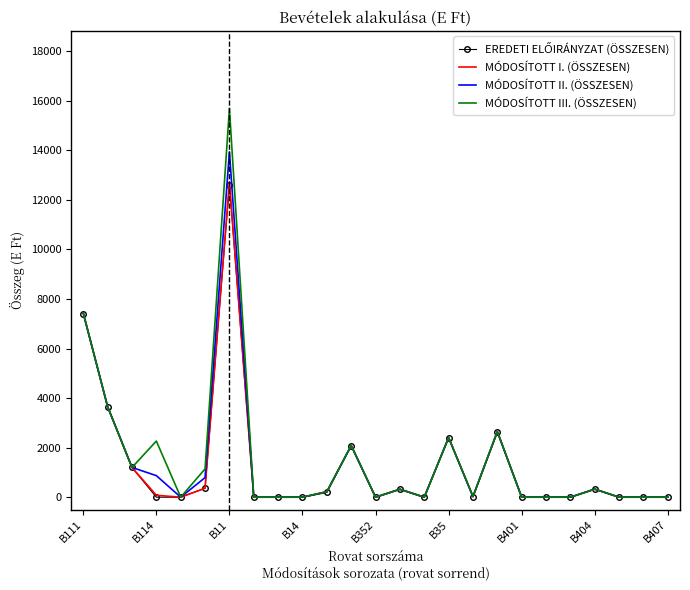

Which series has the widest spread of values?

MÓDOSÍTOTT III. (ÖSSZESEN)